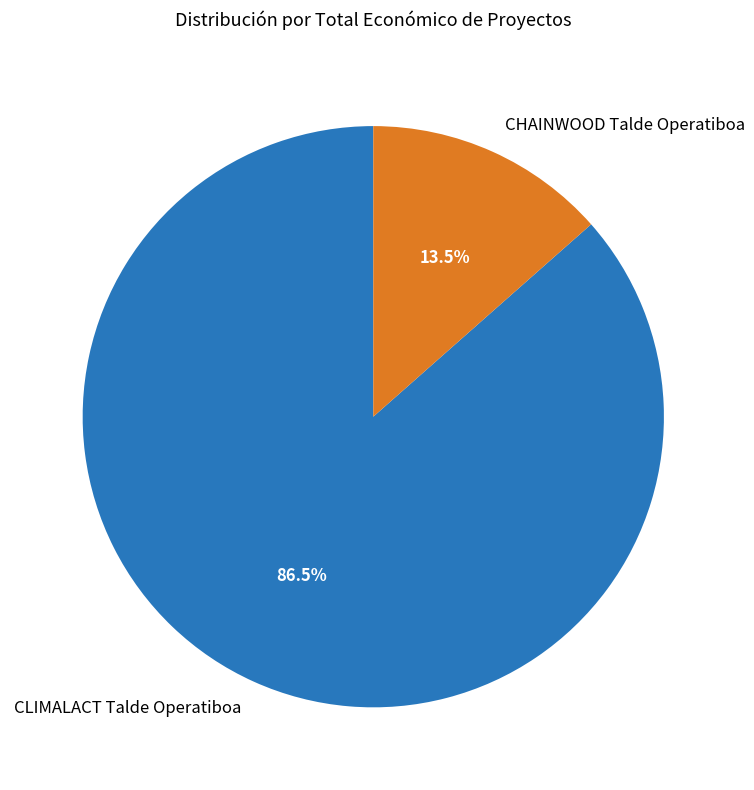

Count the number of slices in the pie.

2